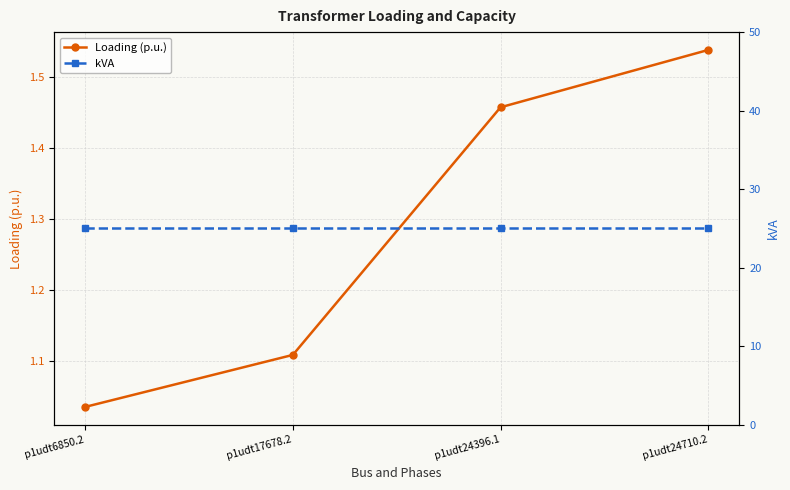

What is the total value across all series at p1udt24710.2?

26.5